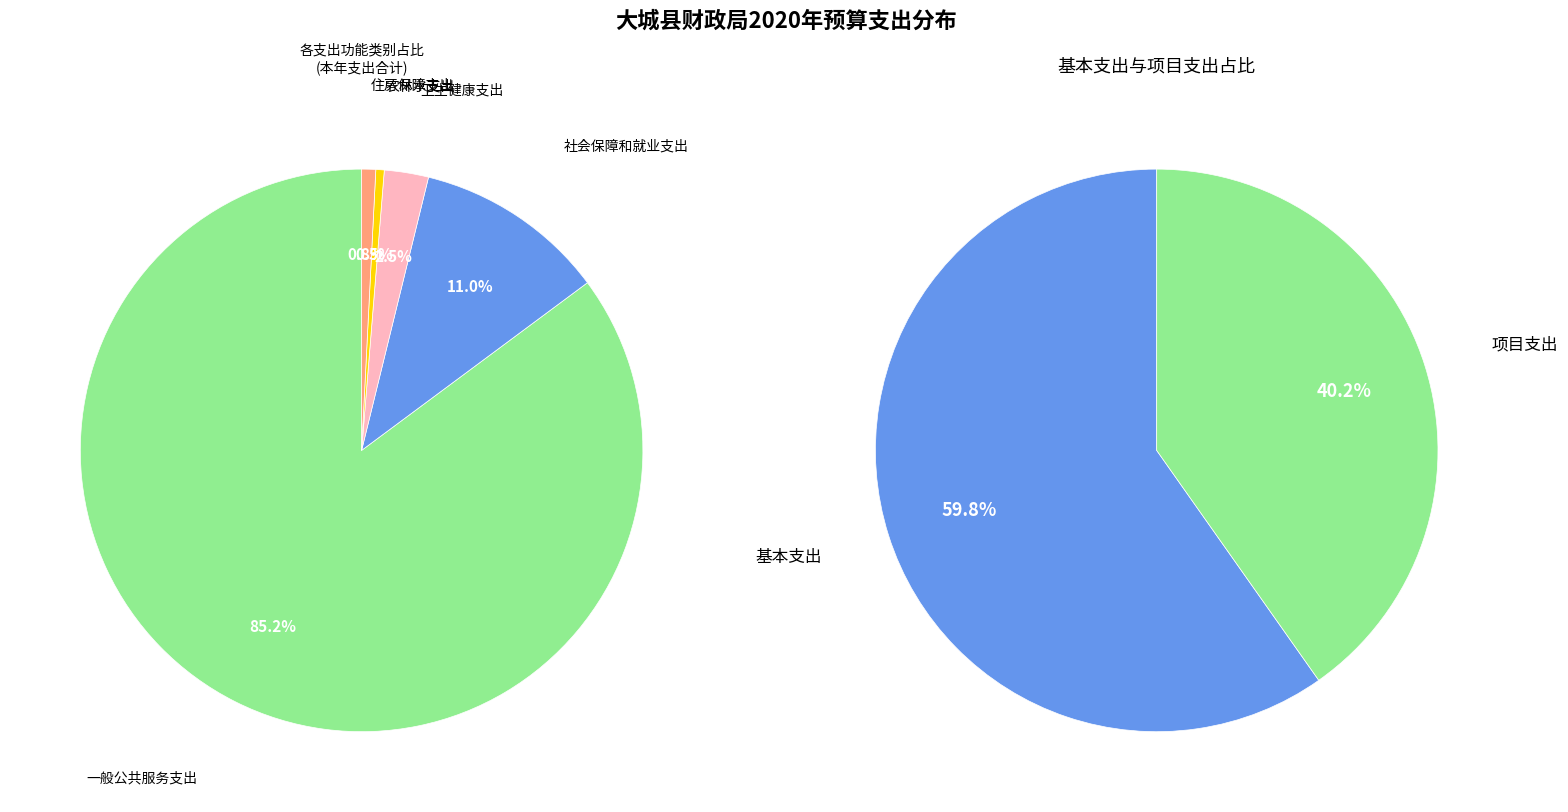

What is the change in value from 一般公共服务支出 to 社会保障和就业支出?

-2003.5